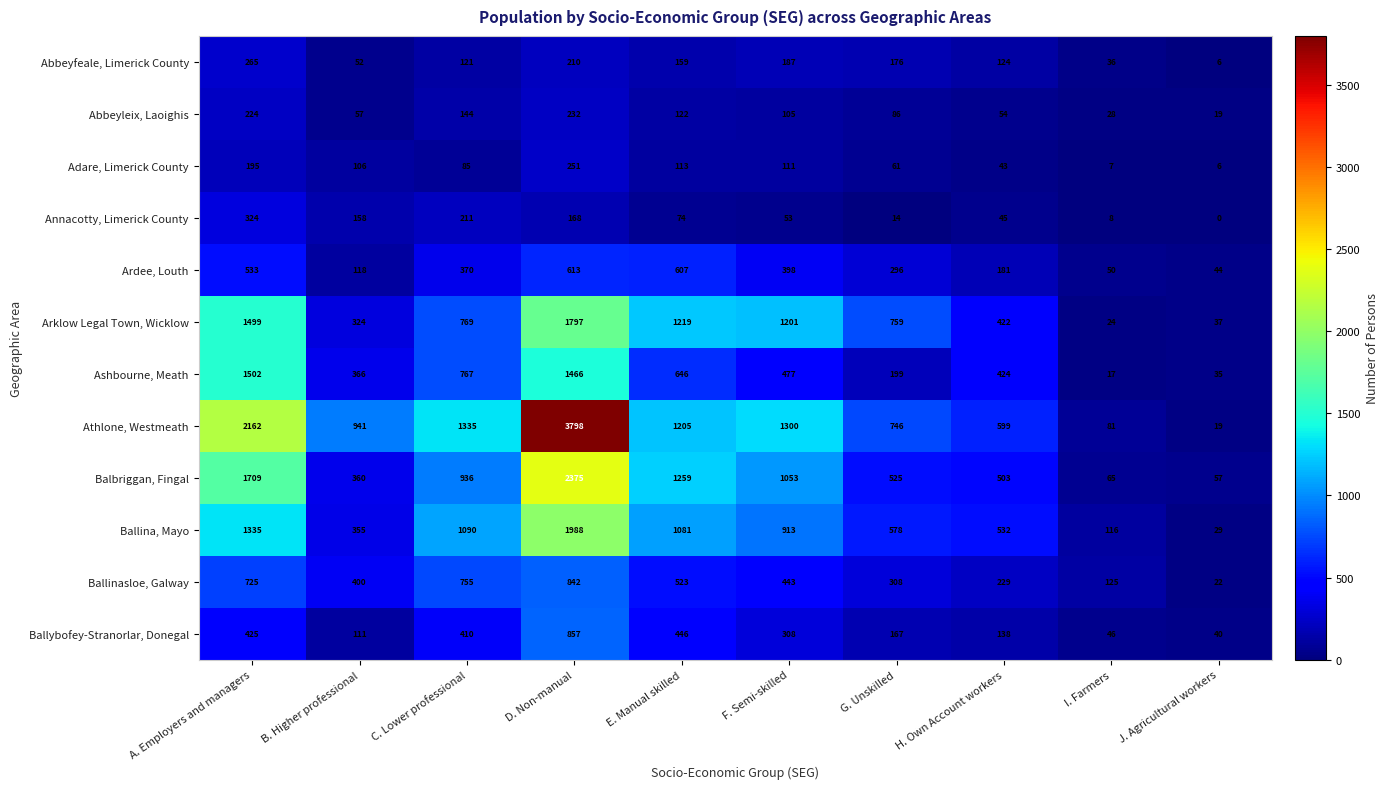

Which category has the highest value across all series?

D. Non-manual